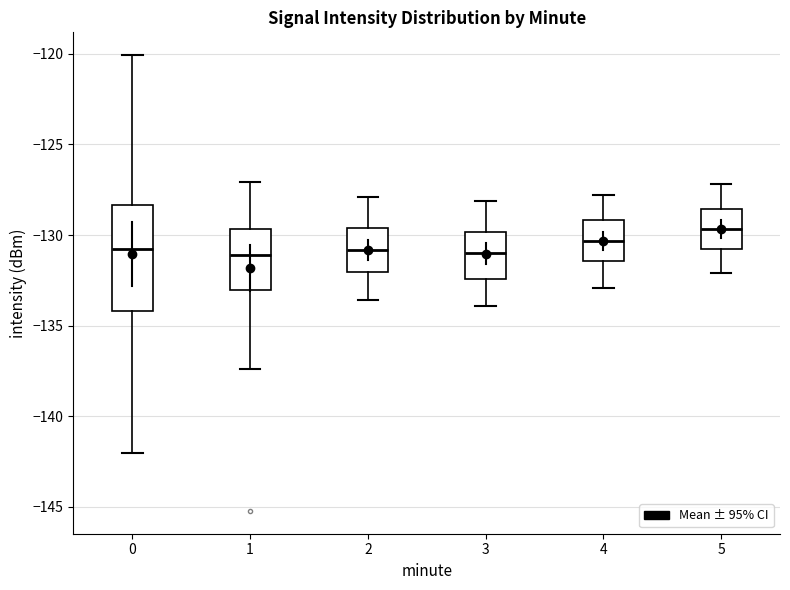

Reading left to right, transcribe this box plot: for each box, give where its median line is, the range the box spans, and where its two whiskers end, as read against the y-axis. The values are not printed on the chart, so give them approximately, as read against the axis.

0: median -131.0, box -134.0 to -128.5, whiskers -142.0 to -120.0
1: median -131.0, box -133.0 to -129.5, whiskers -137.5 to -127.0
2: median -131.0, box -132.0 to -129.5, whiskers -133.5 to -128.0
3: median -131.0, box -132.5 to -130.0, whiskers -134.0 to -128.0
4: median -130.5, box -131.5 to -129.0, whiskers -133.0 to -128.0
5: median -129.5, box -130.5 to -128.5, whiskers -132.0 to -127.0